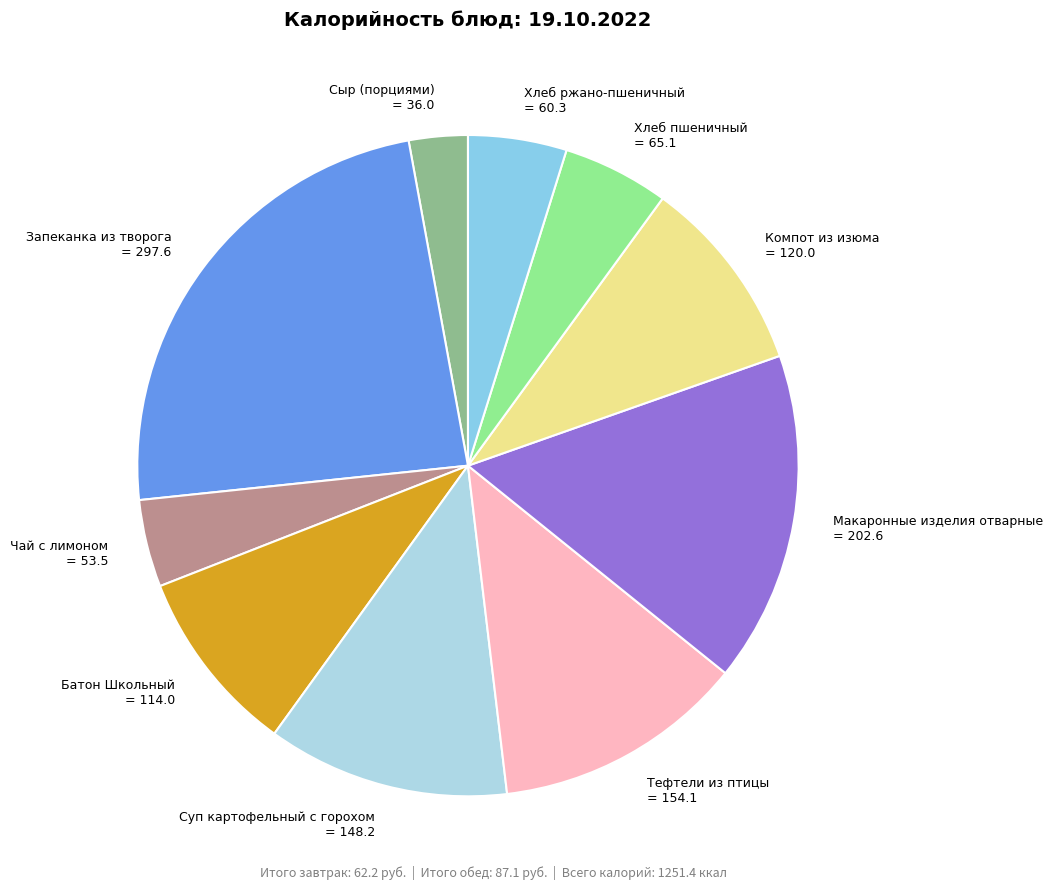

Does any single category account for the majority?

No